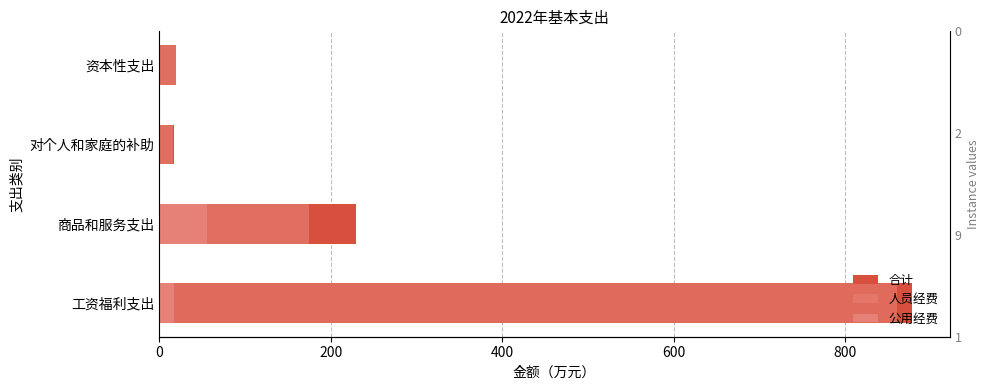

What are all the series names shown in the legend?

合计, 人员经费, 公用经费